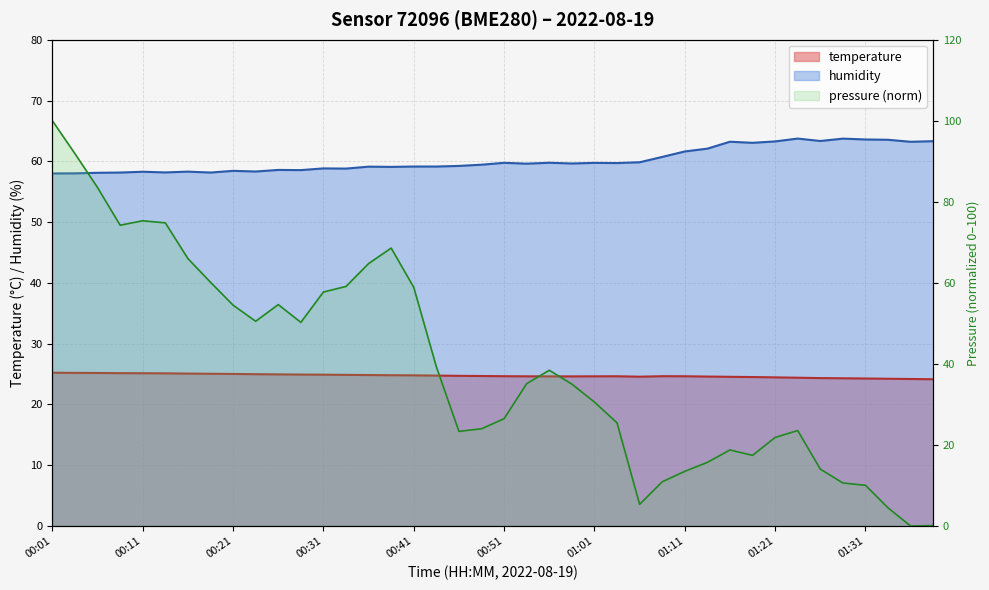

What is the label of the 37th point from the right?

00:09